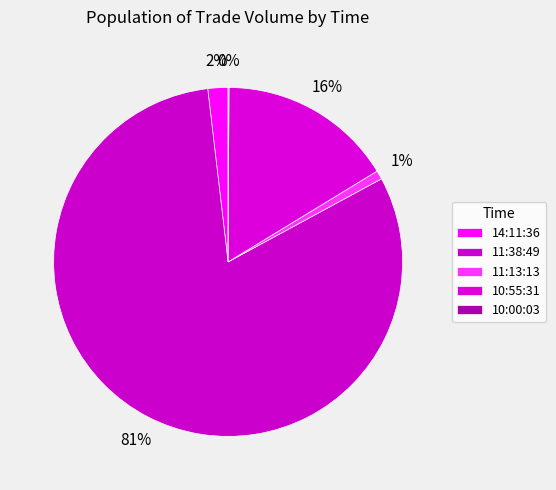

Count the number of slices in the pie.

5